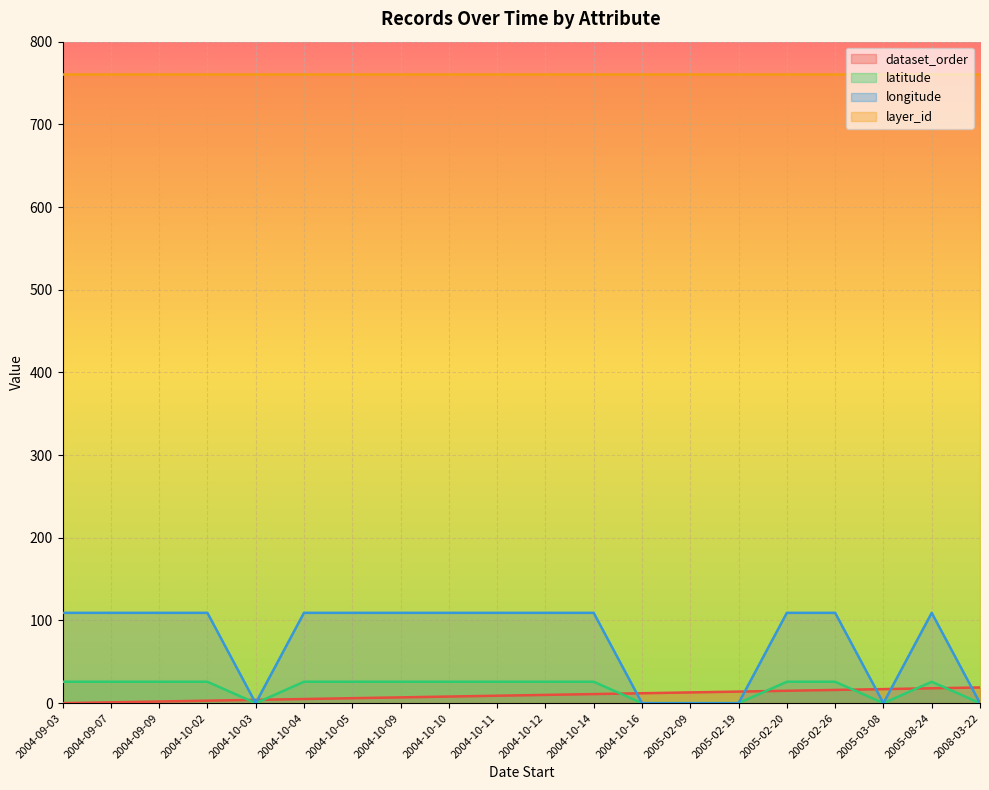

Is the value of latitude at 2004-09-07 greater than the value of layer_id at 2005-02-20?

No